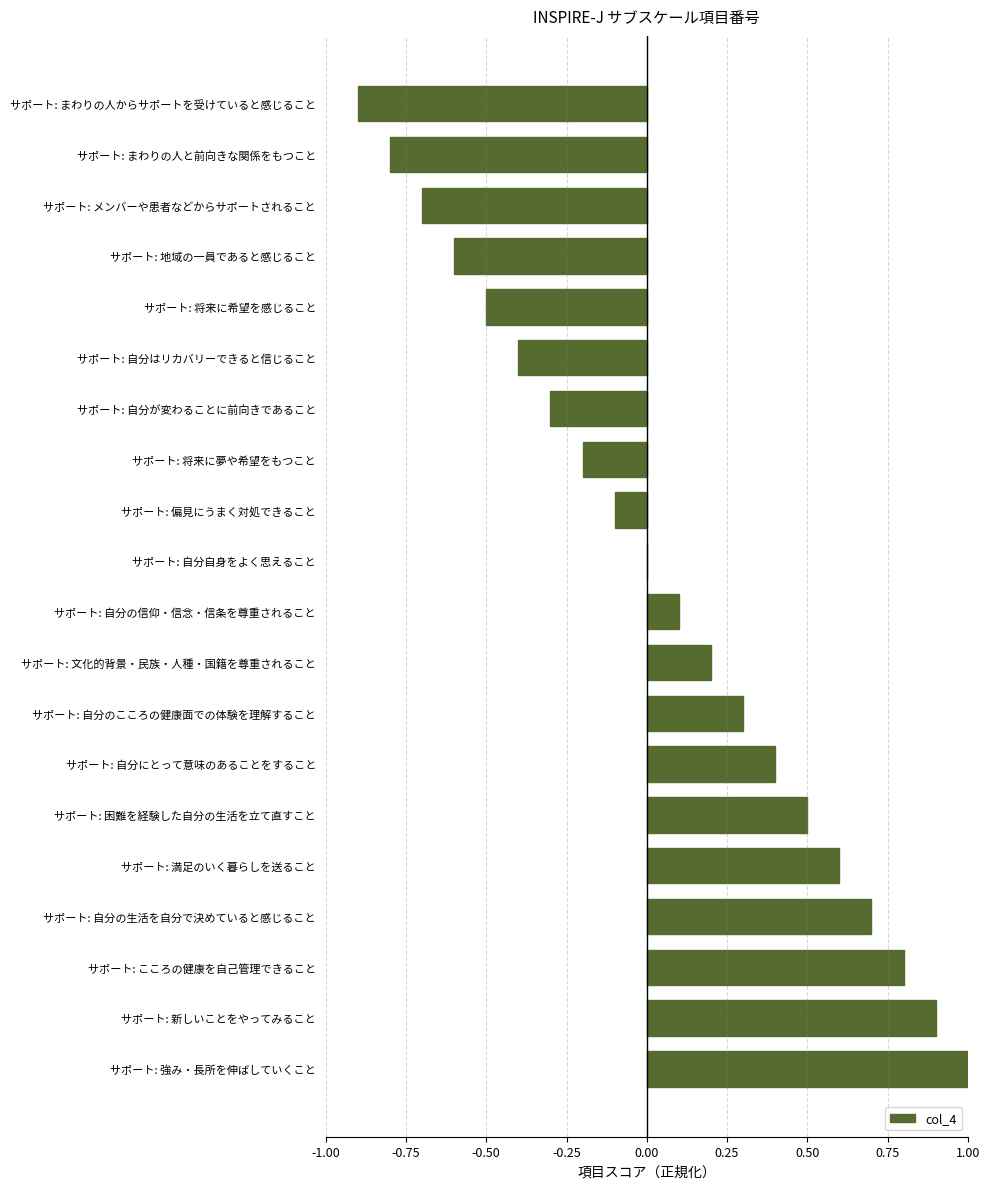

What is the sum of the values at サポート: こころの健康を自己管理できること and サポート: 将来に夢や希望をもつこと?

0.6